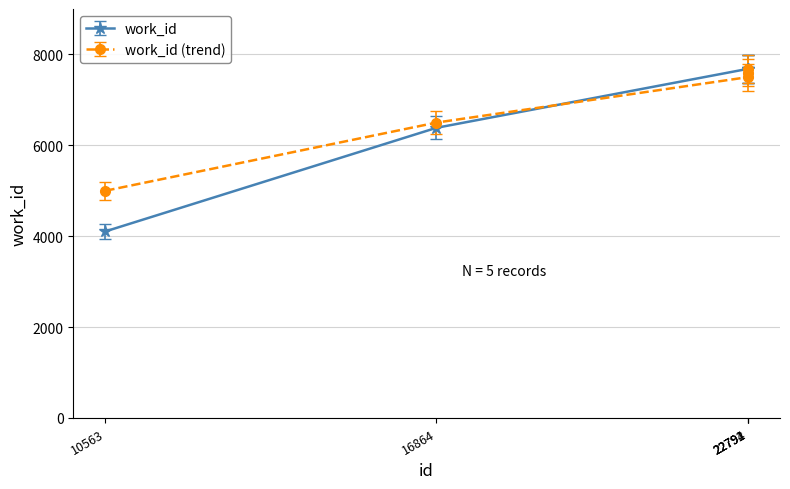

True or false: work_id (trend) has more than 1 interior local peaks.

False